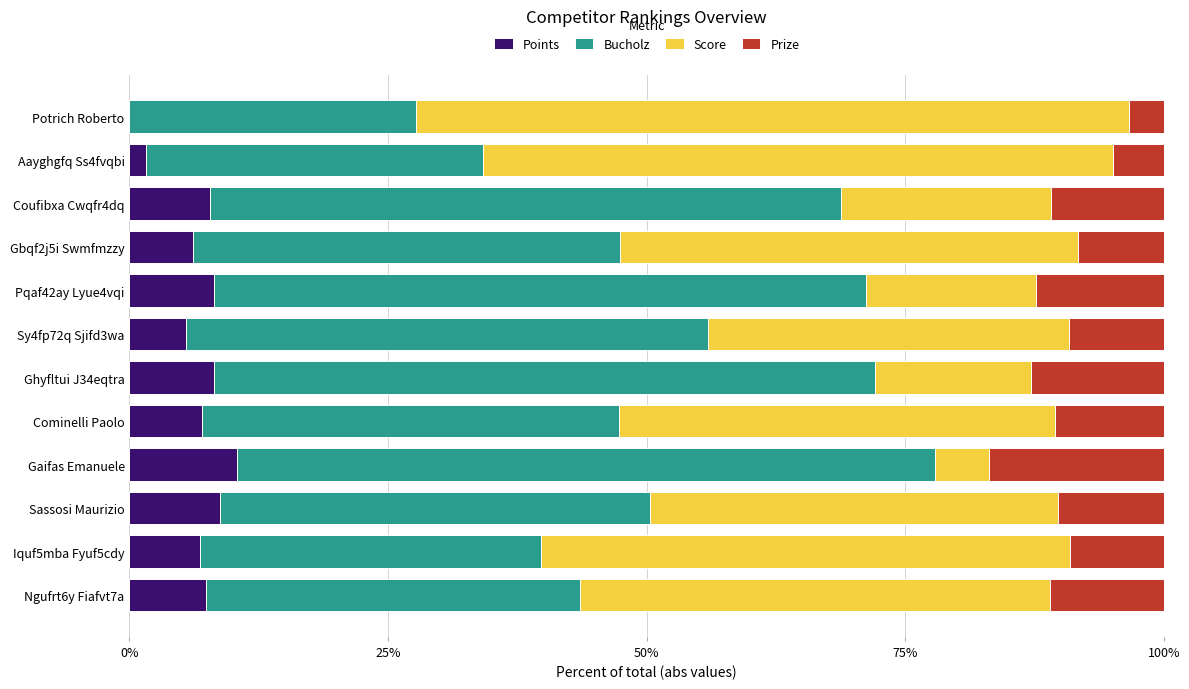

Count the number of data series in this chart.

4